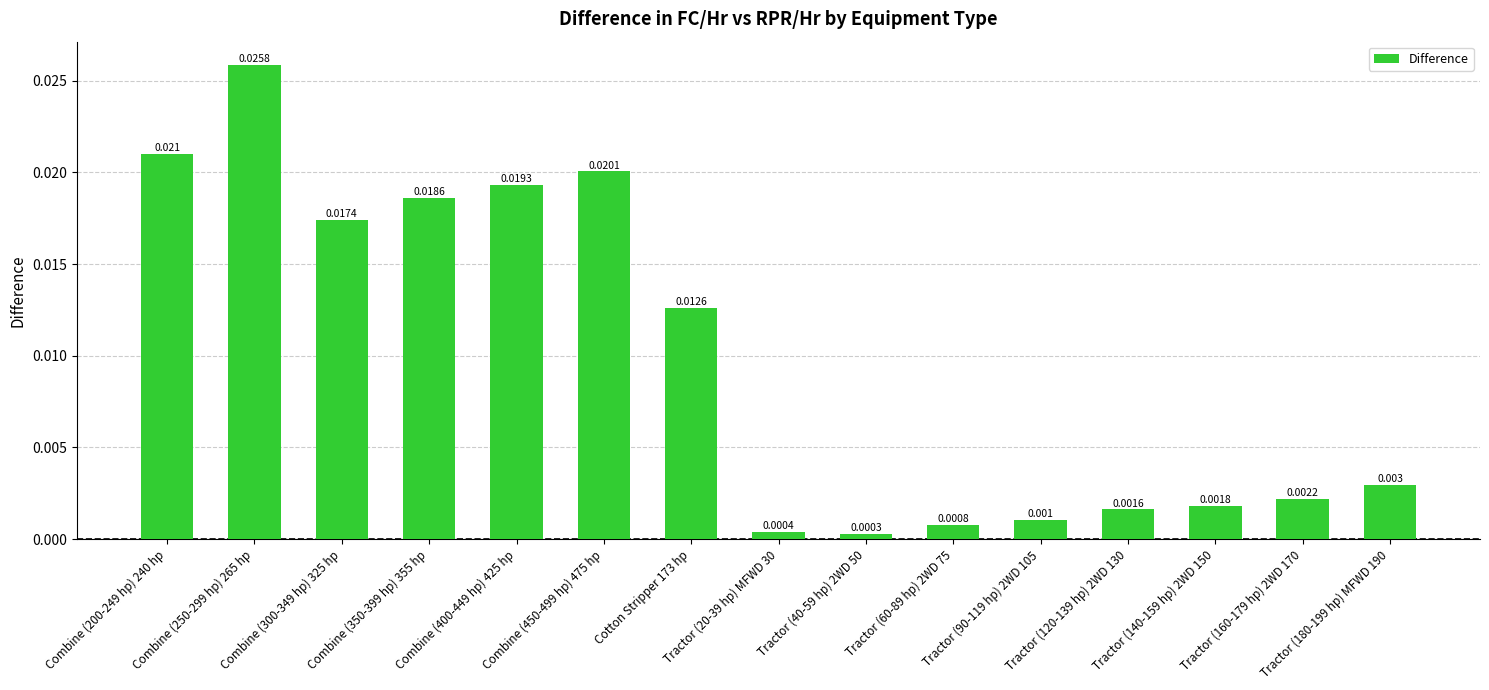

Reading left to right, extract all data points from this chart.

Combine (200-249 hp) 240 hp=0.0	Combine (250-299 hp) 265 hp=0.0	Combine (300-349 hp) 325 hp=0.0	Combine (350-399 hp) 355 hp=0.0	Combine (400-449 hp) 425 hp=0.0	Combine (450-499 hp) 475 hp=0.0	Cotton Stripper 173 hp=0.0	Tractor (20-39 hp) MFWD 30=0.0	Tractor (40-59 hp) 2WD 50=0.0	Tractor (60-89 hp) 2WD 75=0.0	Tractor (90-119 hp) 2WD 105=0.0	Tractor (120-139 hp) 2WD 130=0.0	Tractor (140-159 hp) 2WD 150=0.0	Tractor (160-179 hp) 2WD 170=0.0	Tractor (180-199 hp) MFWD 190=0.0